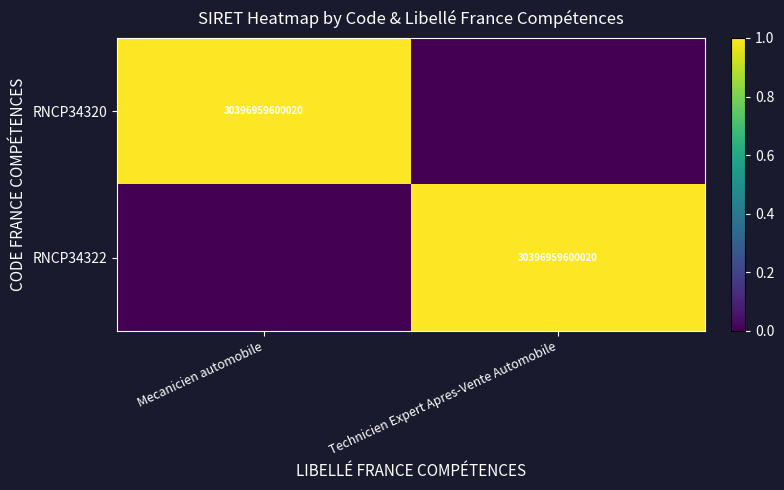

The RNCP34322 series shows 44422498881622 at Technicien Expert Apres-Vente Automobile. True or false?

False